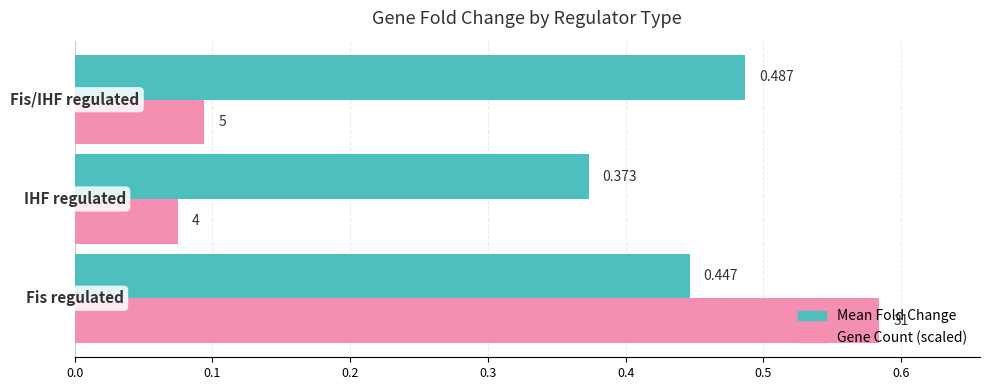

Which series has the widest spread of values?

Gene Count (scaled)